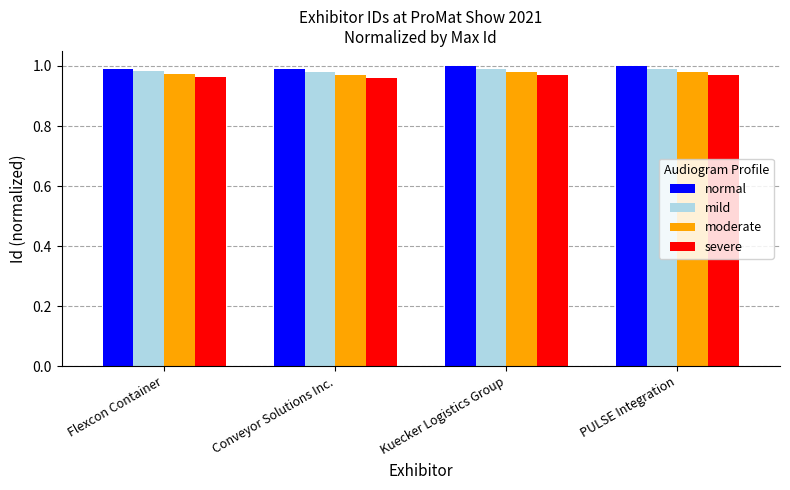

True or false: normal has a value of 0.6 at Flexcon Container.

False